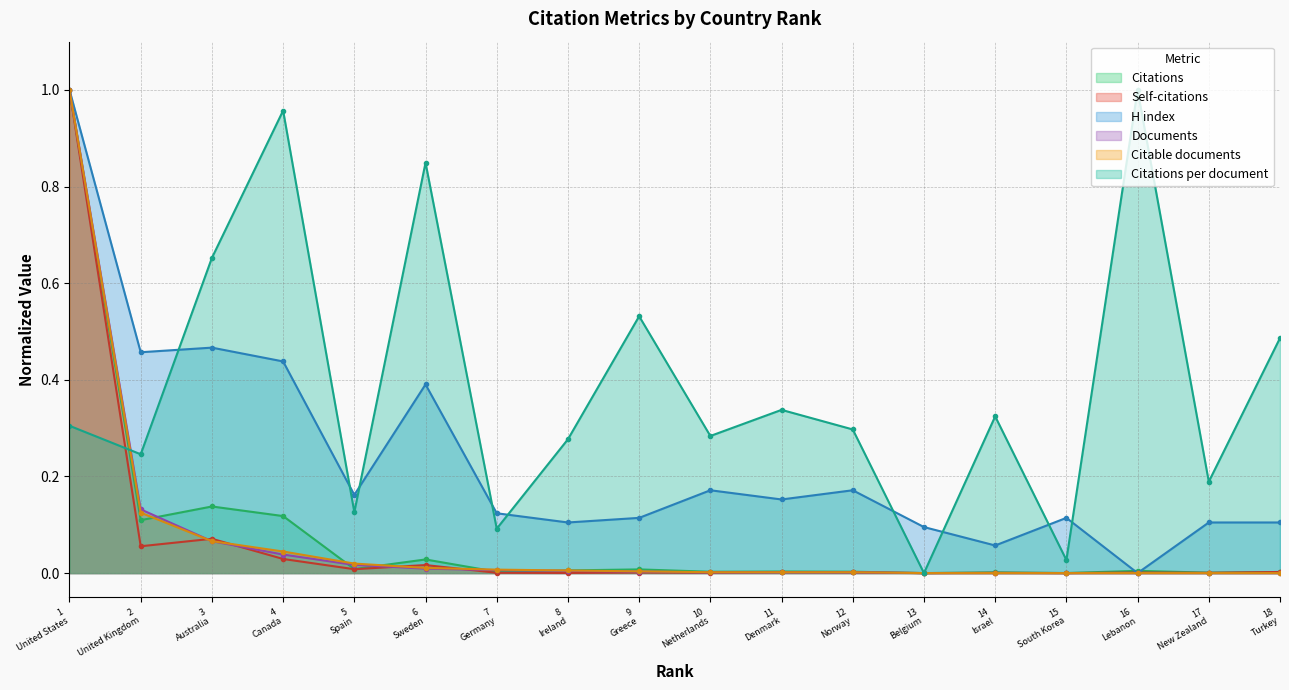

What is the total value across all series at 10?

0.5